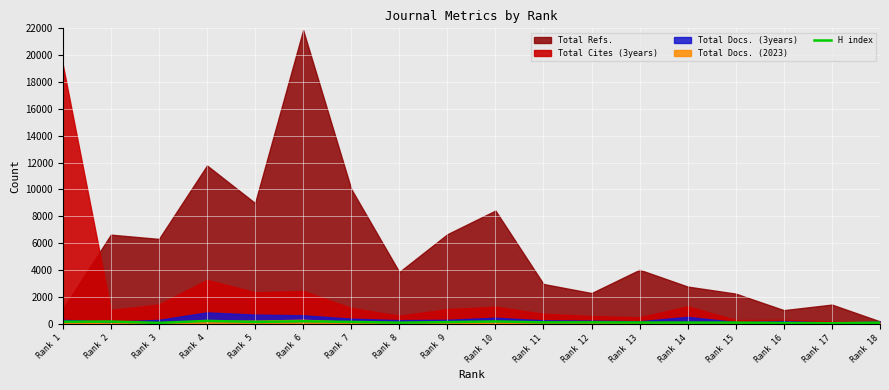

How many points are lower than both their immediate neighbors (excluding endpoints)?

5